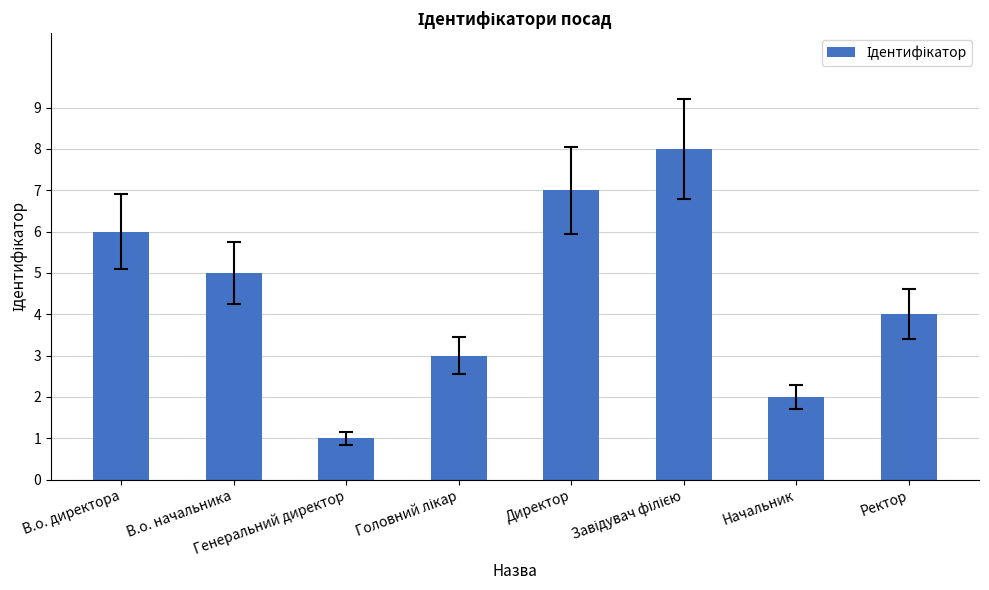

How many values are below 5?

4